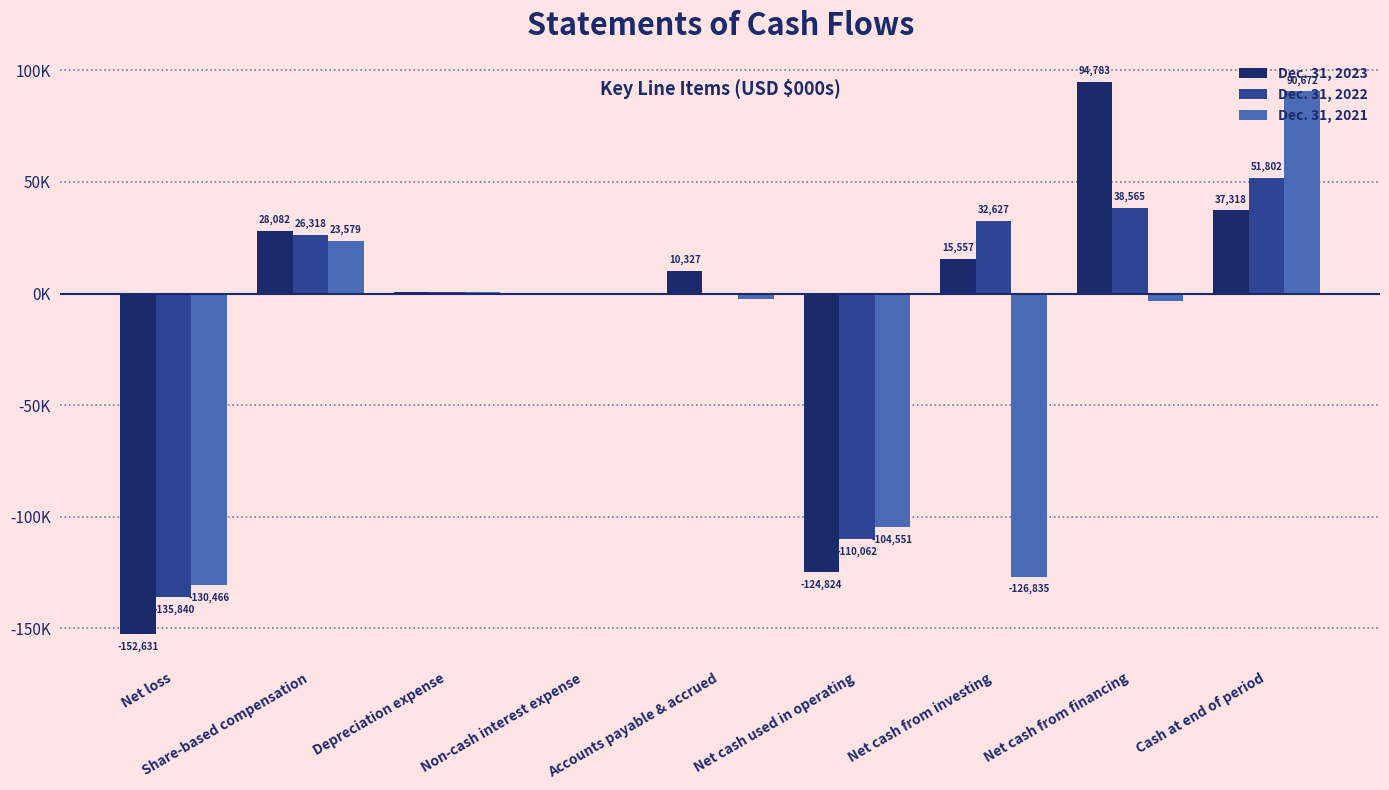

Reading left to right, extract all data points from this chart.

Dec. 31, 2023: Net loss=-152631	Share-based compensation=28082	Depreciation expense=849	Non-cash interest expense=477	Accounts payable & accrued=10327	Net cash used in operating=-124824	Net cash from investing=15557	Net cash from financing=94783	Cash at end of period=37318
Dec. 31, 2022: Net loss=-135840	Share-based compensation=26318	Depreciation expense=759	Non-cash interest expense=73	Accounts payable & accrued=-802	Net cash used in operating=-110062	Net cash from investing=32627	Net cash from financing=38565	Cash at end of period=51802
Dec. 31, 2021: Net loss=-130466	Share-based compensation=23579	Depreciation expense=558	Non-cash interest expense=399	Accounts payable & accrued=-2518	Net cash used in operating=-104551	Net cash from investing=-126835	Net cash from financing=-3435	Cash at end of period=90672